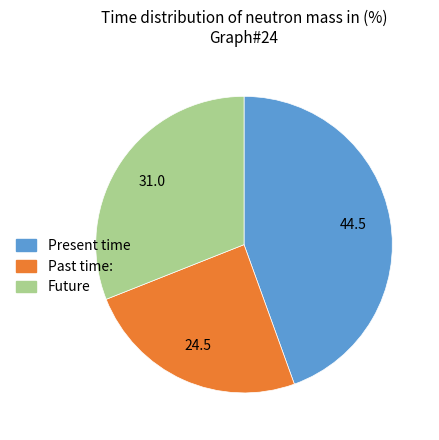

Is there any slice that represents more than half of the pie?

No